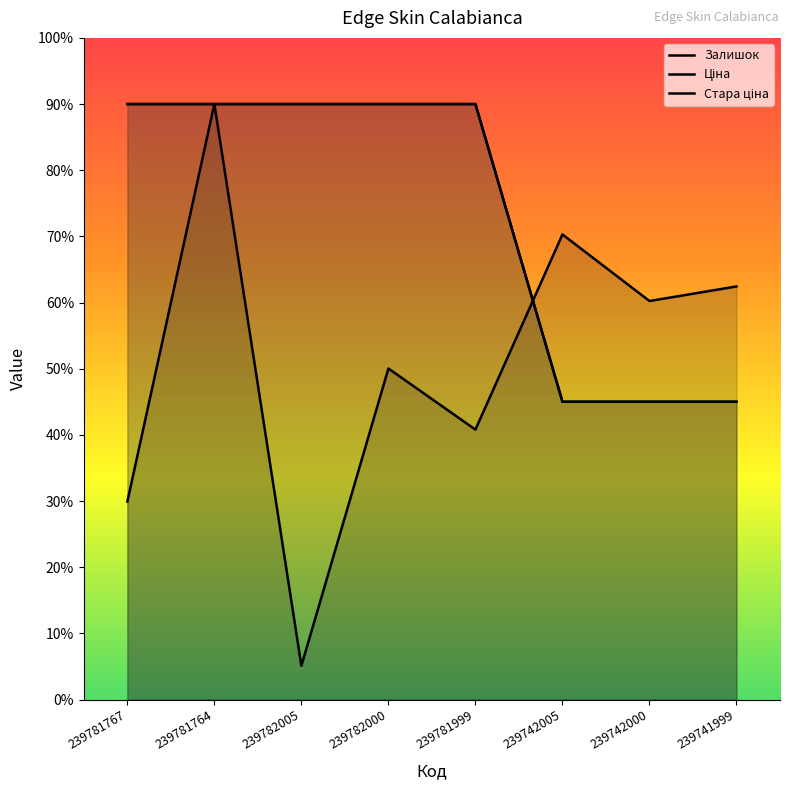

Which series has the largest total across all categories?

Ціна